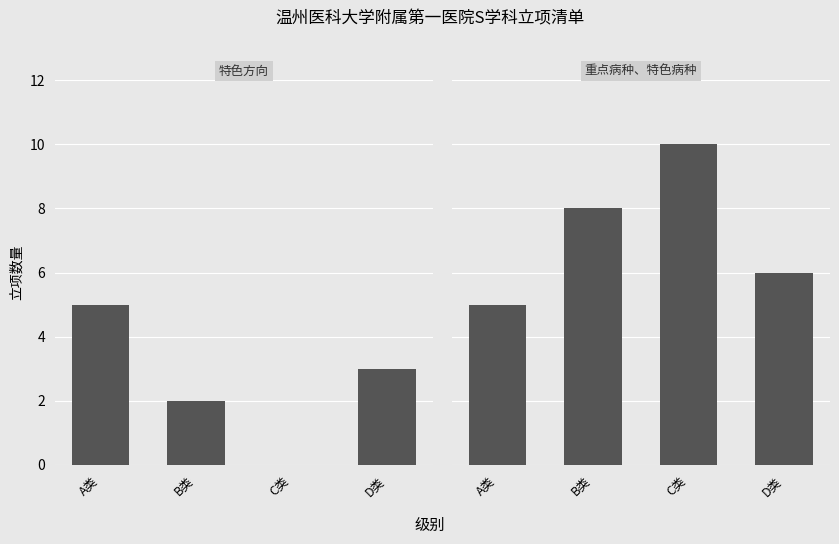

At which label does 重点病种、特色病种 first exceed 8?

C类